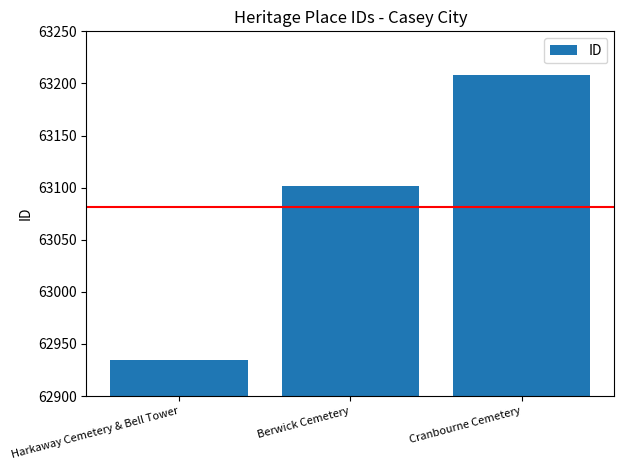

What is the average value?

63082